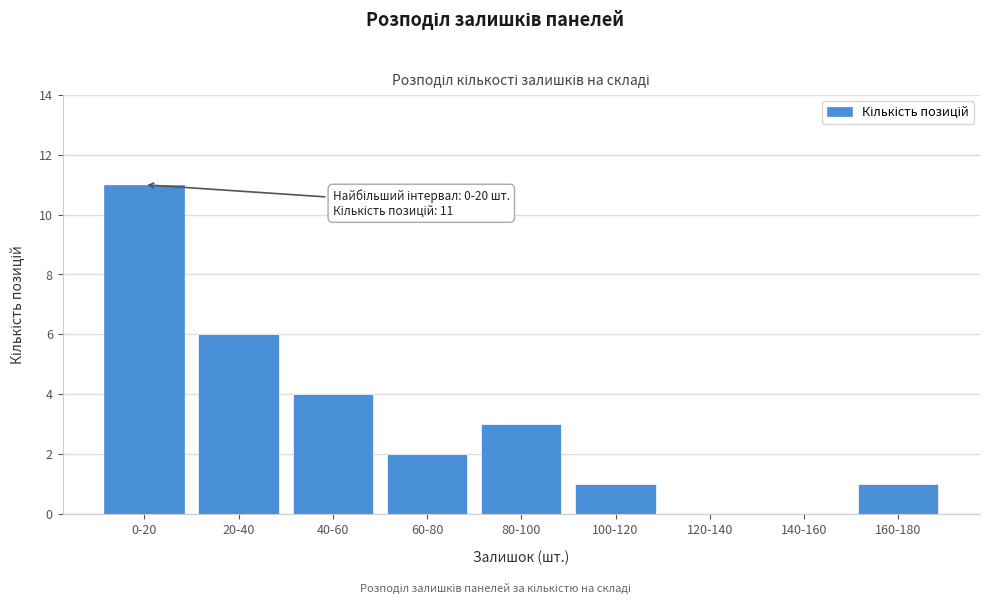

Reading left to right, what are all the values shown in this chart?

0-20=11	20-40=6	40-60=4	60-80=2	80-100=3	100-120=1	120-140=0	140-160=0	160-180=1